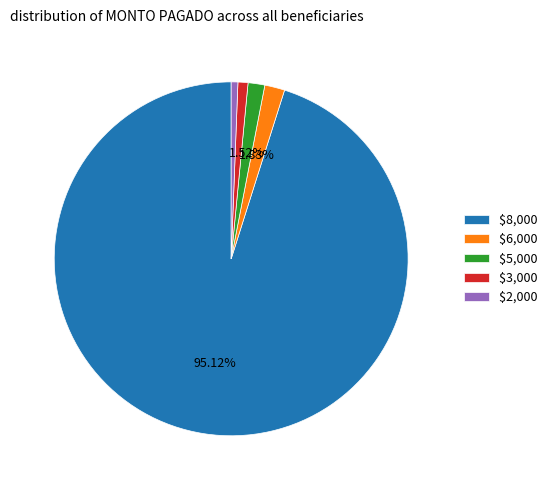

How many slices are in this pie chart?

5